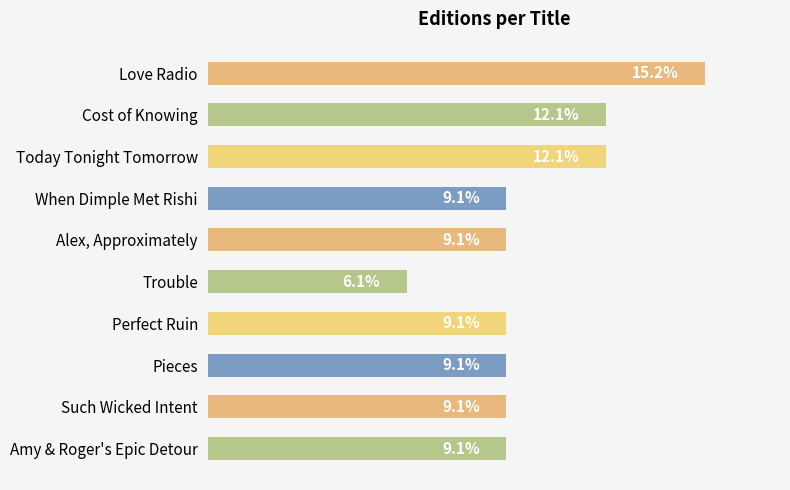

At which category does the chart reach its minimum across all series?

Trouble